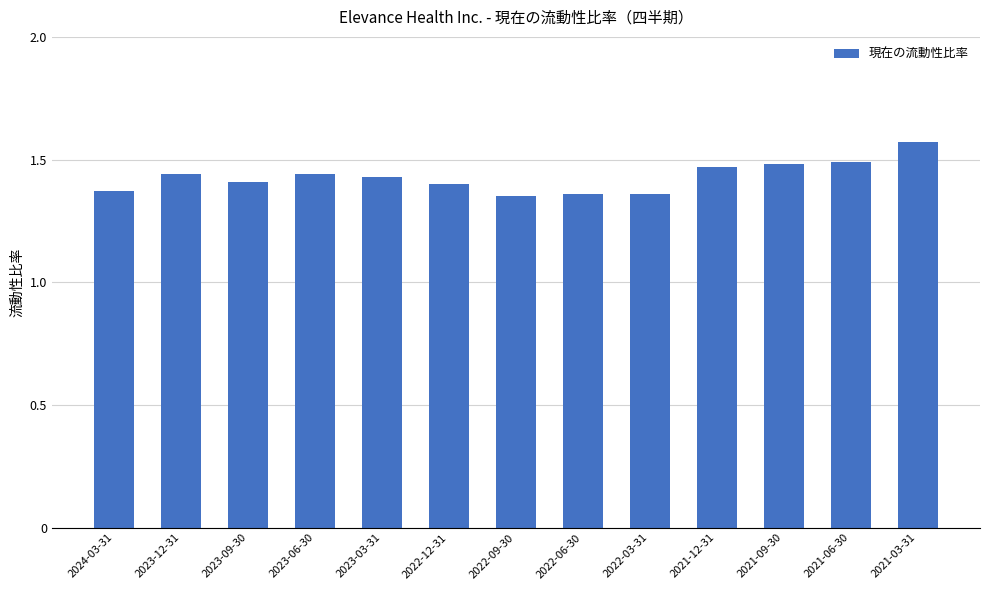

What is the sum of all values?

18.6